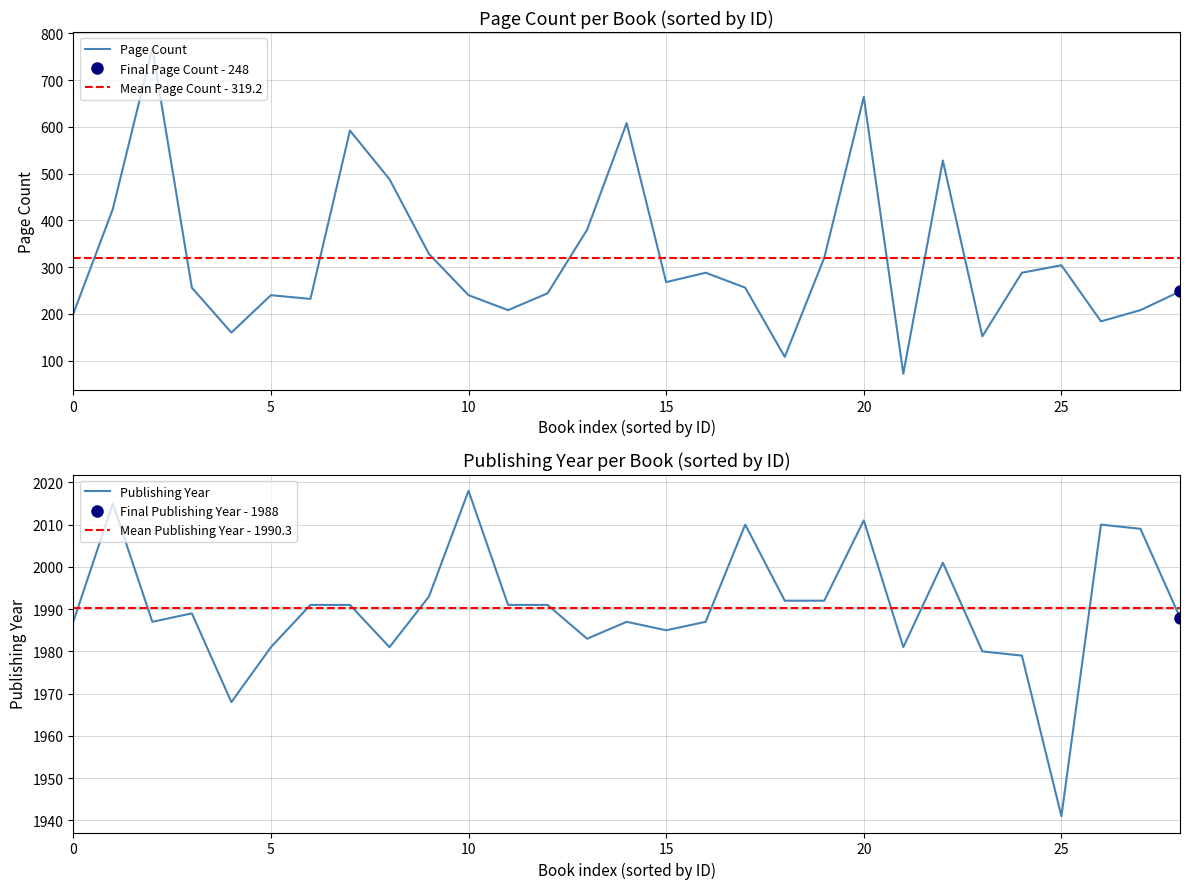

What is the minimum value for Page Count?

72